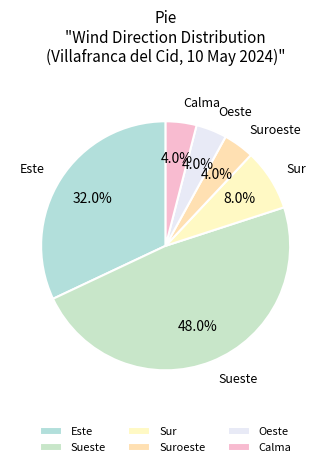

What is the ratio of the value at Sueste to the value at Calma?

12.0